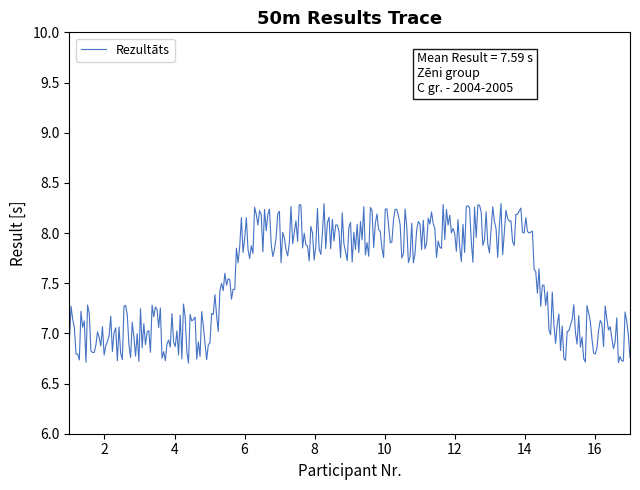

What is the difference between the maximum and minimum values?

1.6